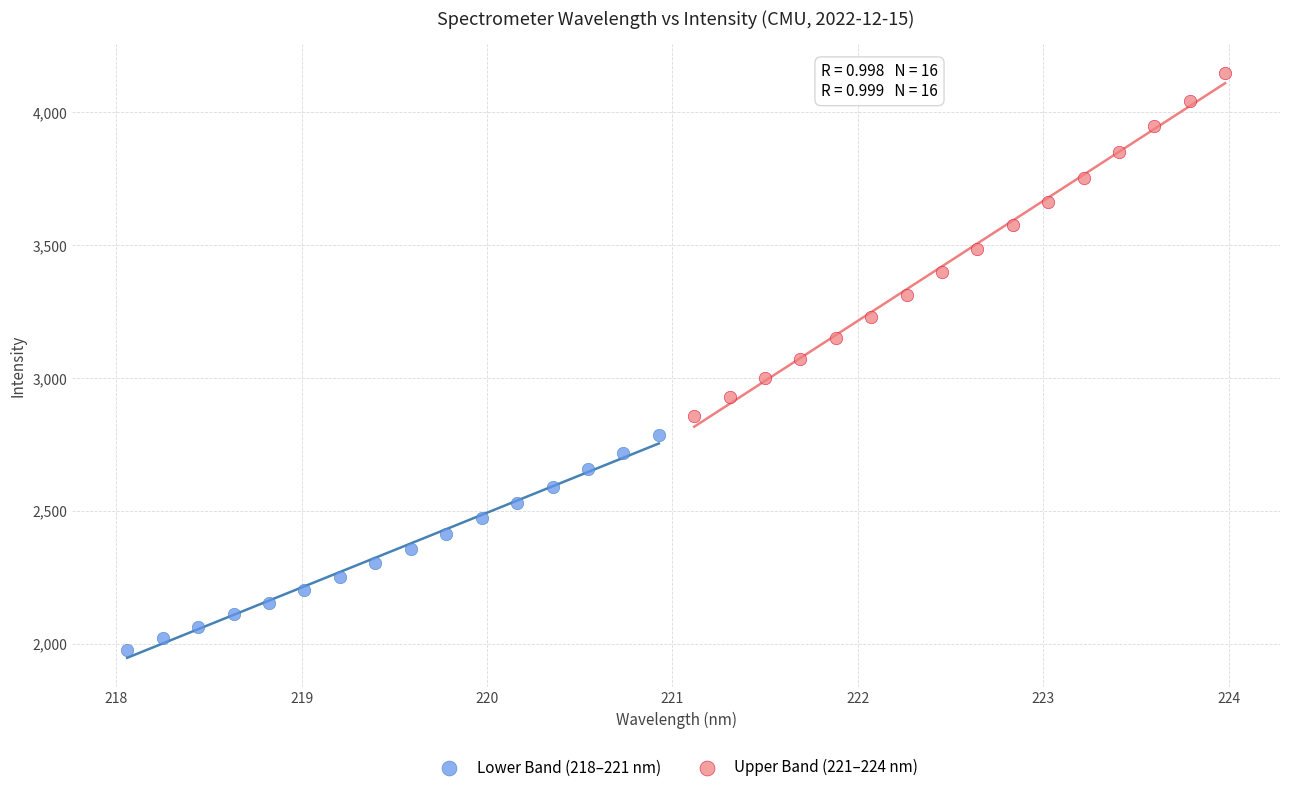

Which series has the largest Y range (max minus min)?

Upper Band (221–224 nm)